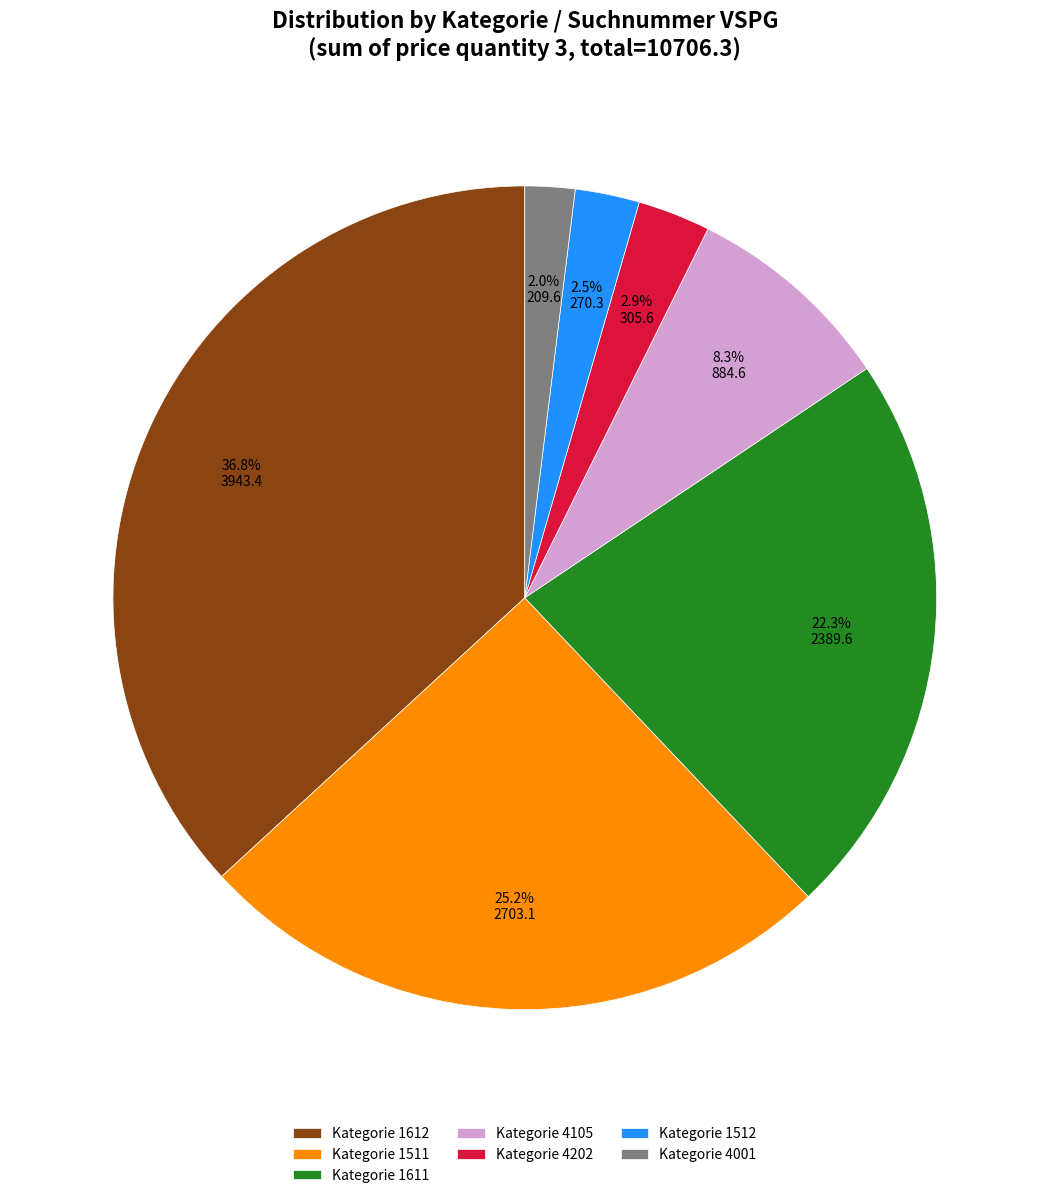

What is the smallest slice in the pie chart?

Kategorie 4001